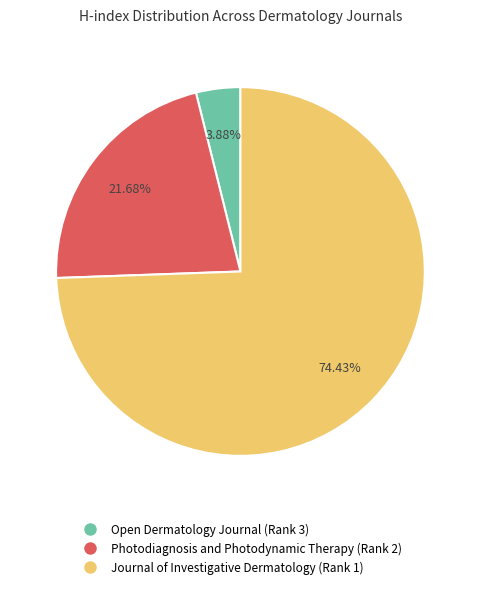

How many segments does this pie chart have?

3